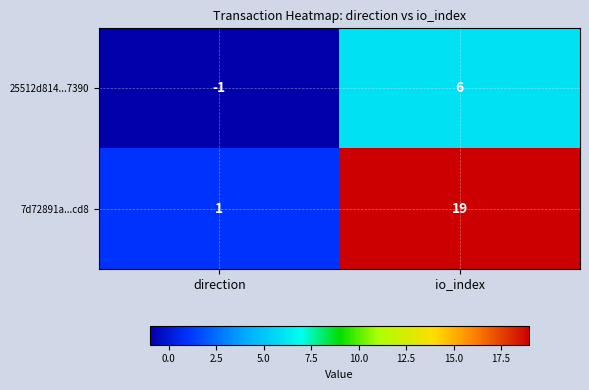

Reading left to right, transcribe all the data shown in this chart.

25512d814...7390: direction=-1	io_index=6
7d72891a...cd8: direction=1	io_index=19